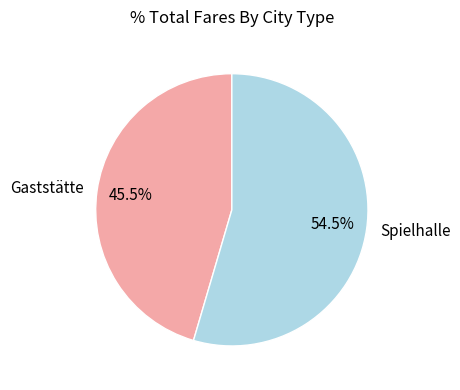

How many slices are in this pie chart?

2